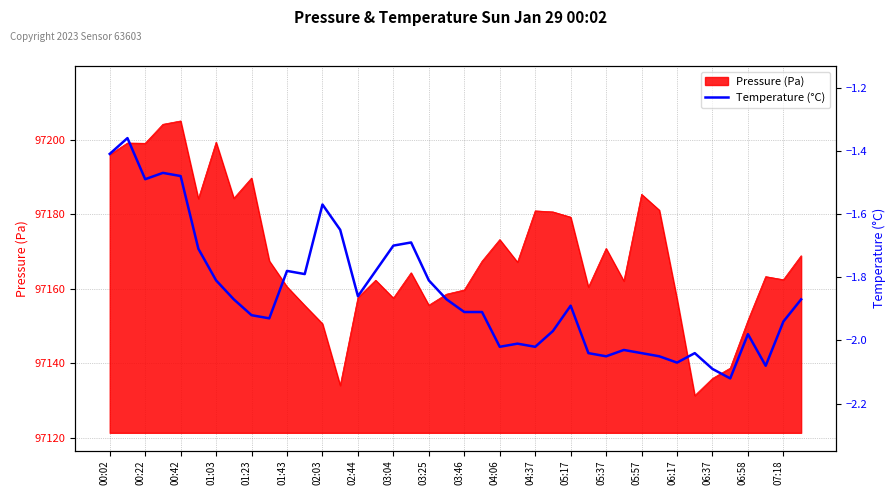

What is the maximum value for Pressure (Pa)?

97205.1